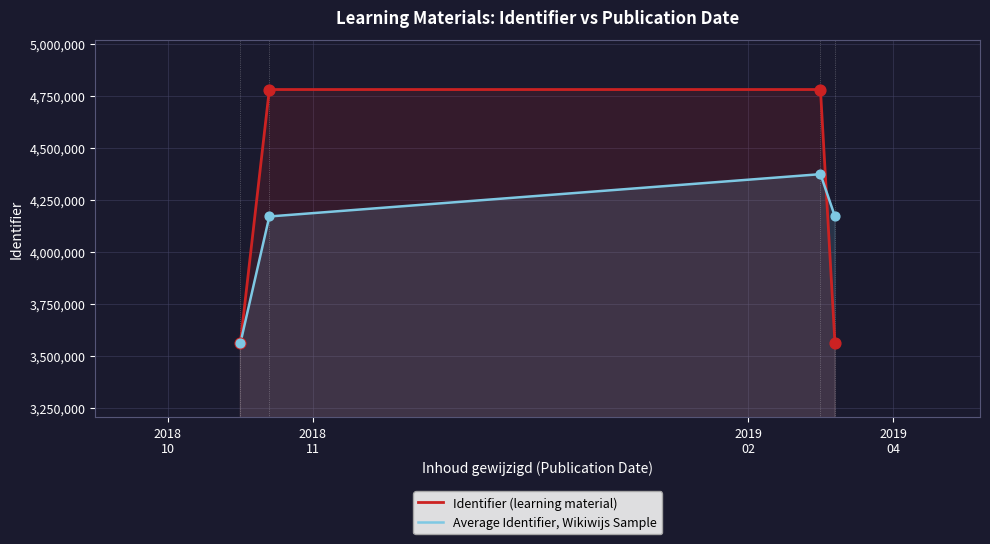

Which series has the largest total across all categories?

Identifier (learning material)